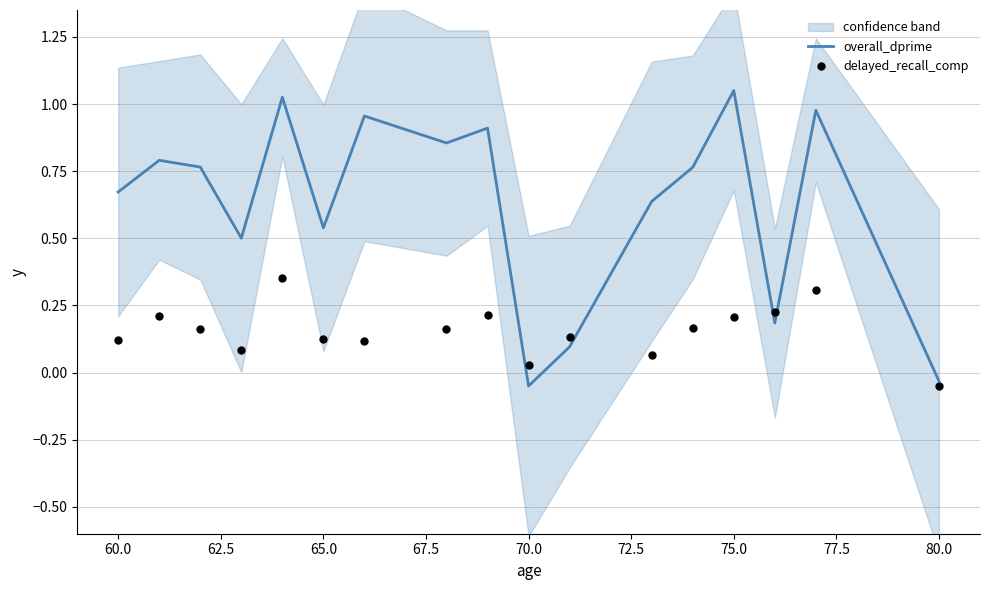

Which series has the largest Y range (max minus min)?

overall_dprime